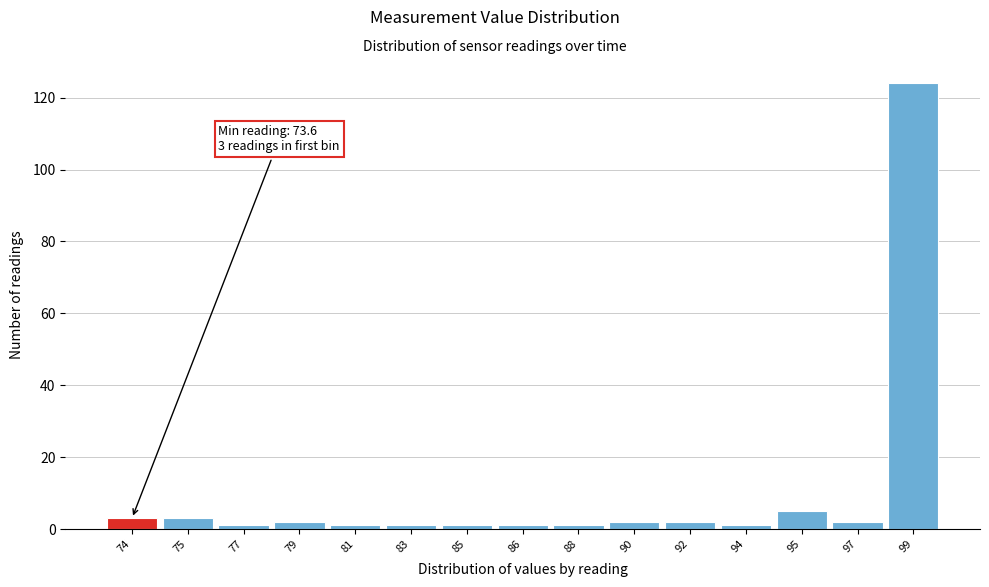

Reading right to left, list all the values displayed in this chart.

124	2	5	1	2	2	1	1	1	1	1	2	1	3	3